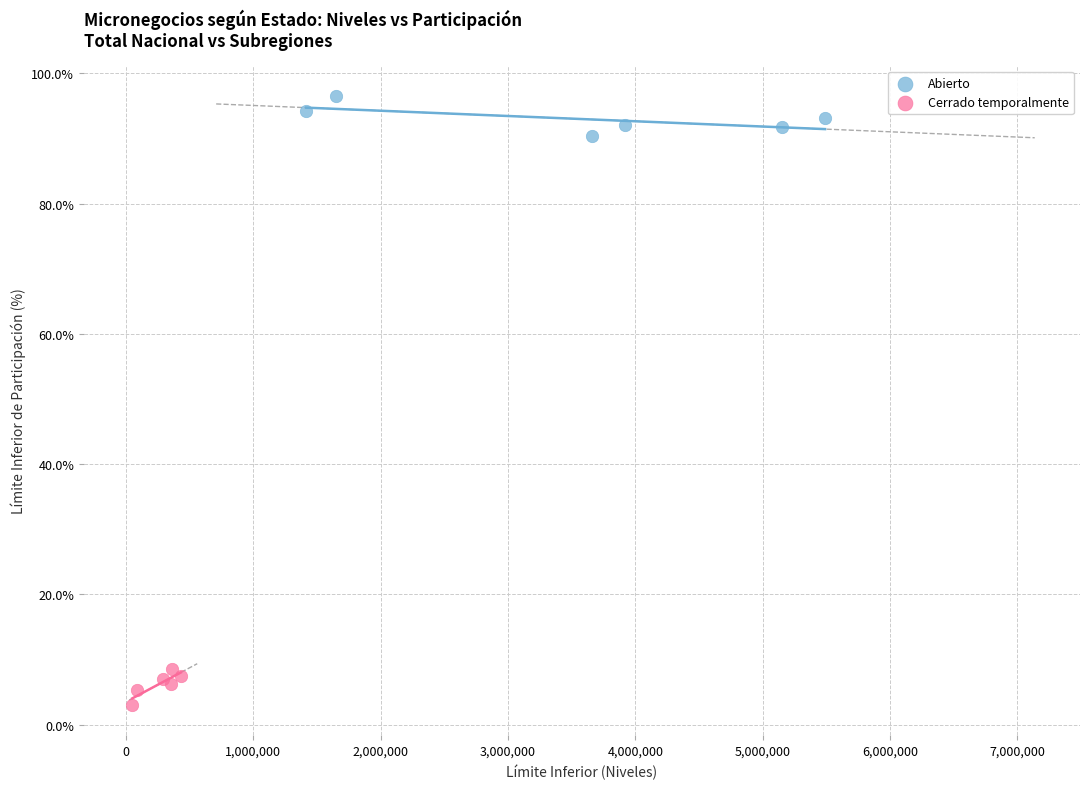

What are all the series names shown in the legend?

Abierto, Cerrado temporalmente